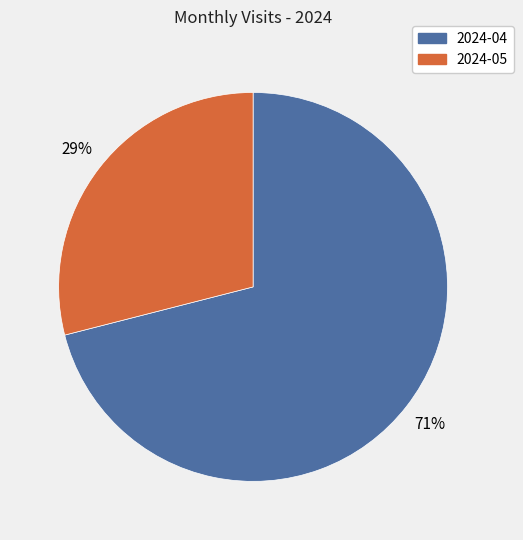

How many segments does this pie chart have?

2